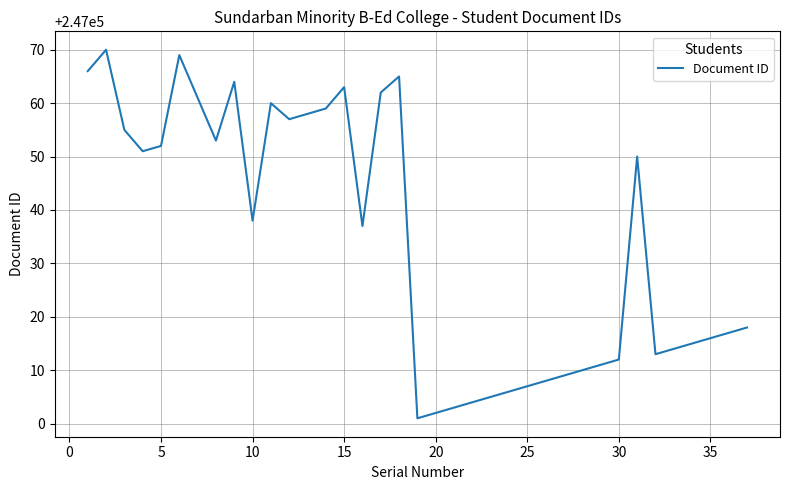

What is the maximum value shown in the chart?

247070